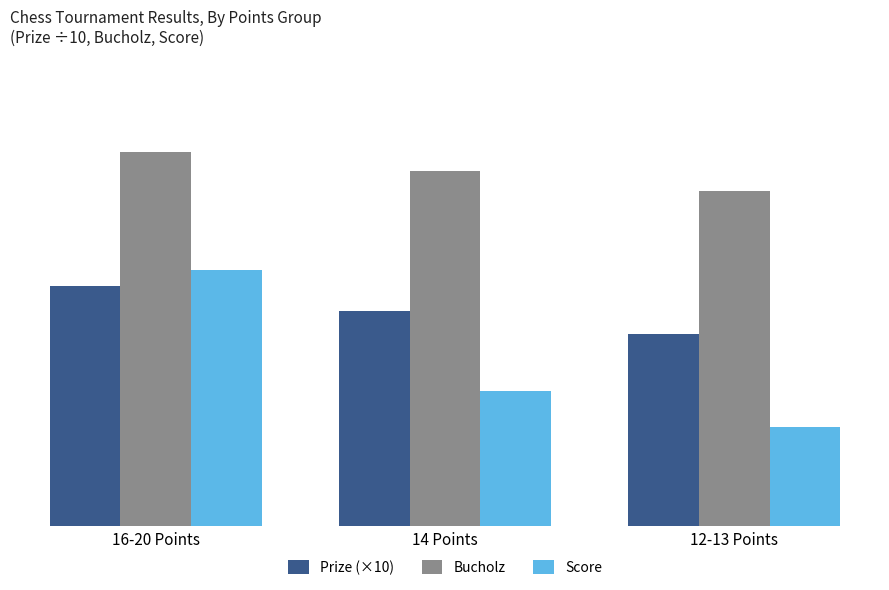

The value of Score at 12-13 Points is 125. True or false?

False